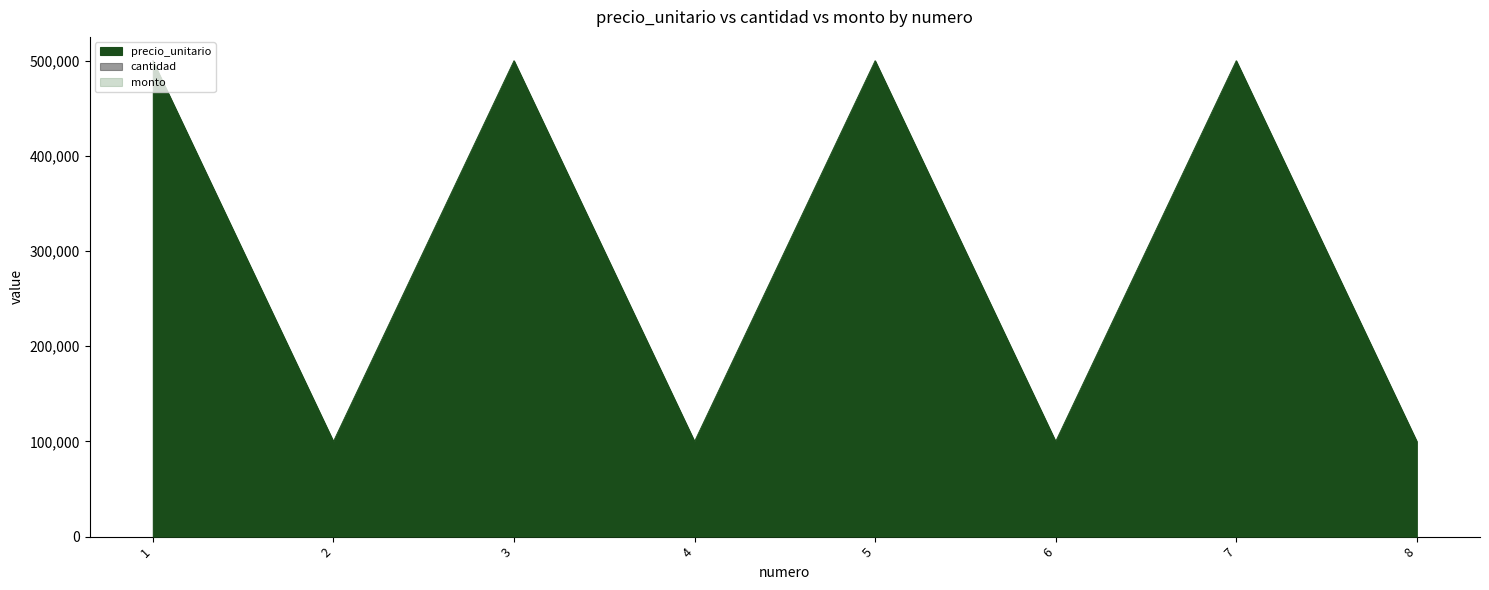

True or false: monto and cantidad intersect in this chart.

False